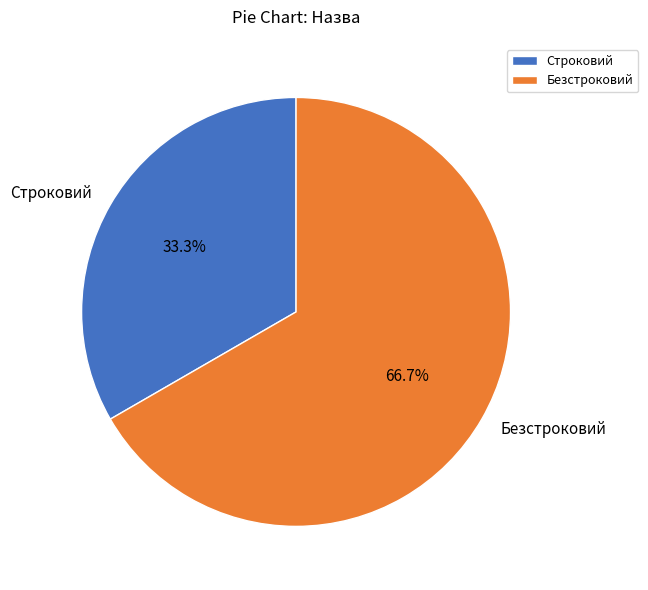

Rank the categories by value from highest to lowest.

Безстроковий, Строковий